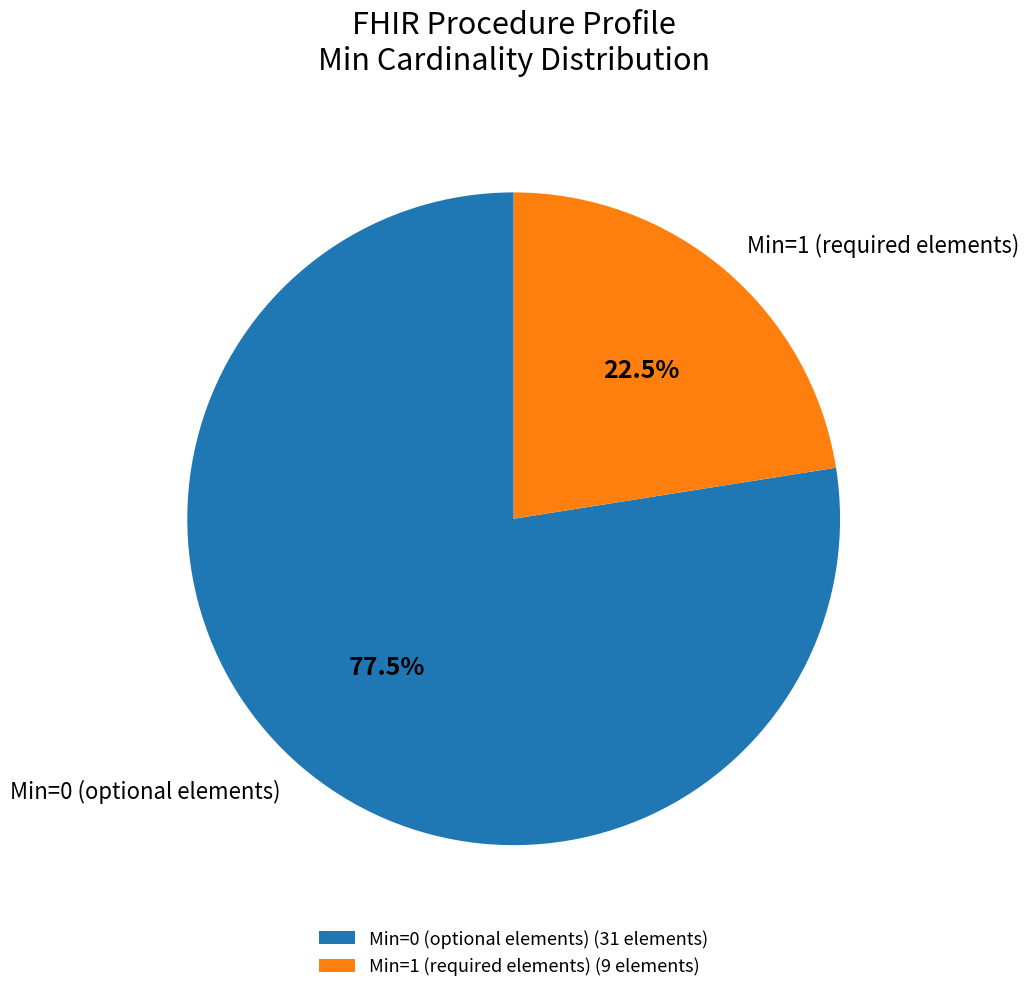

Combined, what portion of the pie is Min=0 (optional elements) and Min=1 (required elements)?

100.0%